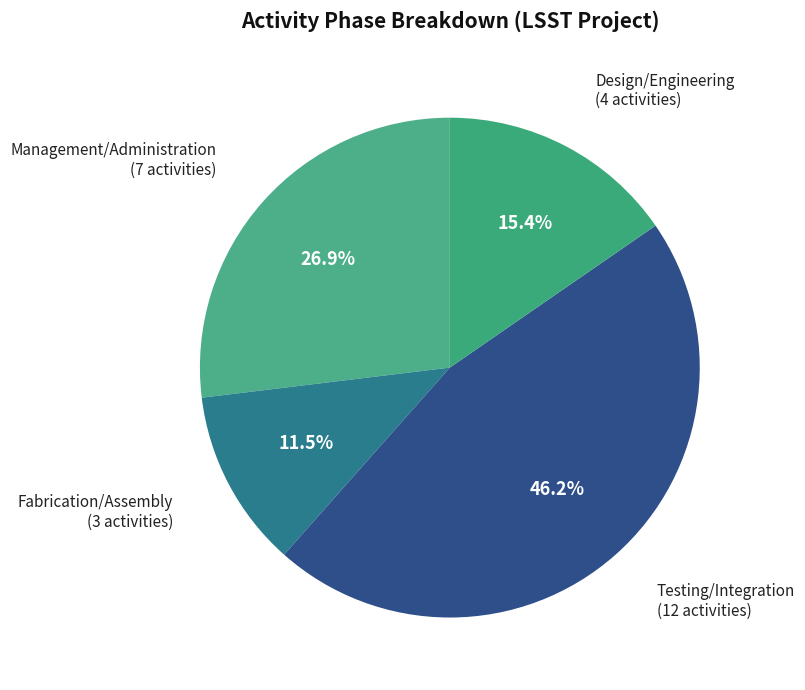

What is the largest slice in the pie chart?

Testing/Integration